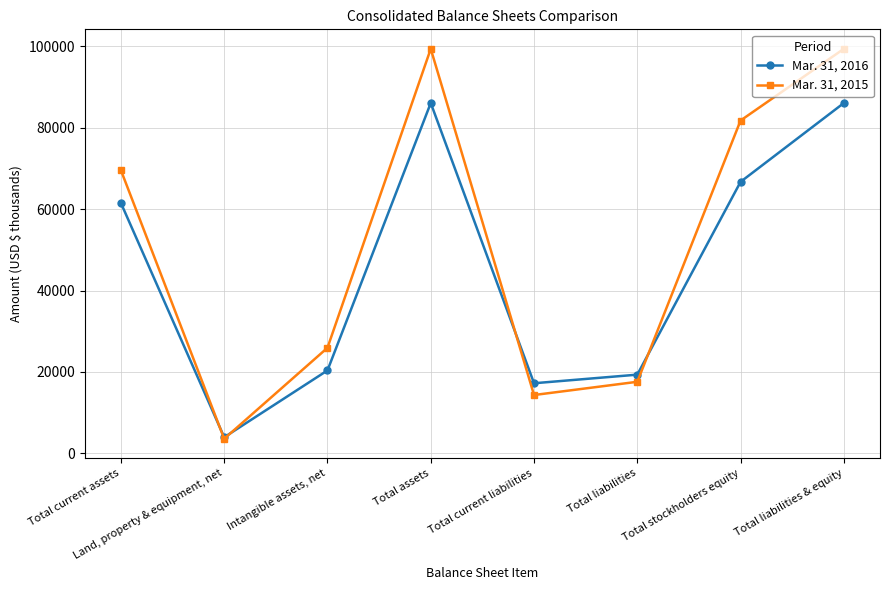

Reading left to right, transcribe all the data shown in this chart.

Mar. 31, 2016: Total current assets=61483	Land, property & equipment, net=3977	Intangible assets, net=20388	Total assets=86031	Total current liabilities=17237	Total liabilities=19347	Total stockholders equity=66684	Total liabilities & equity=86031
Mar. 31, 2015: Total current assets=69531	Land, property & equipment, net=3603	Intangible assets, net=25942	Total assets=99334	Total current liabilities=14347	Total liabilities=17595	Total stockholders equity=81739	Total liabilities & equity=99334